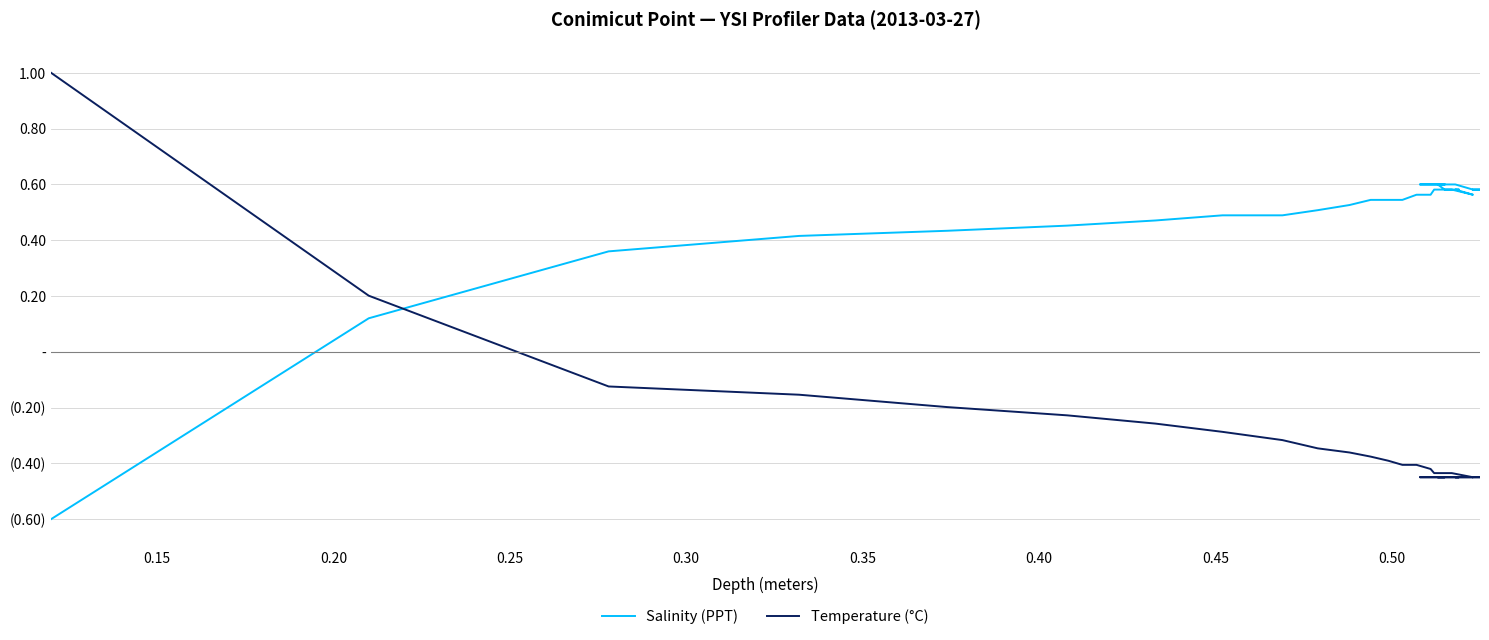

How many data points in Temperature (°C) are less than 0?

34